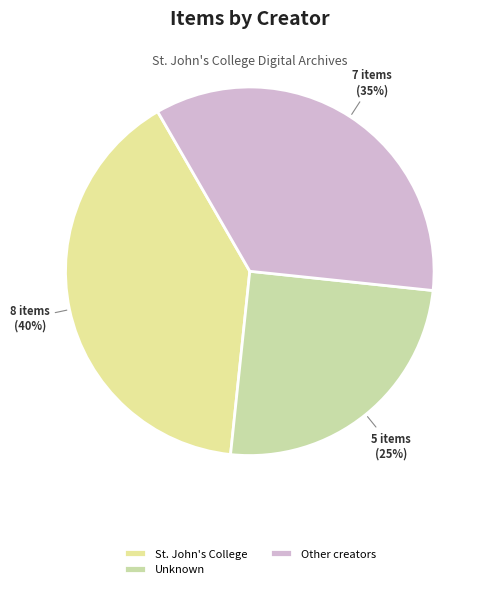

How many slices are in this pie chart?

3